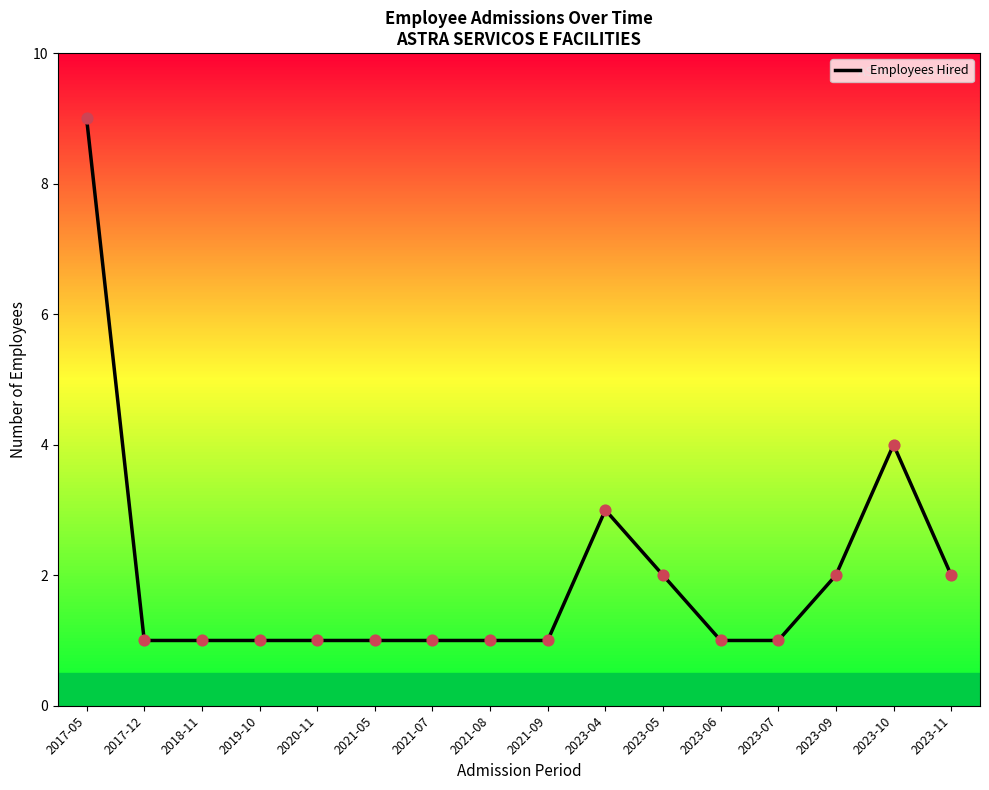

What is the ratio of the value at 2021-07 to the value at 2023-07?

1.0